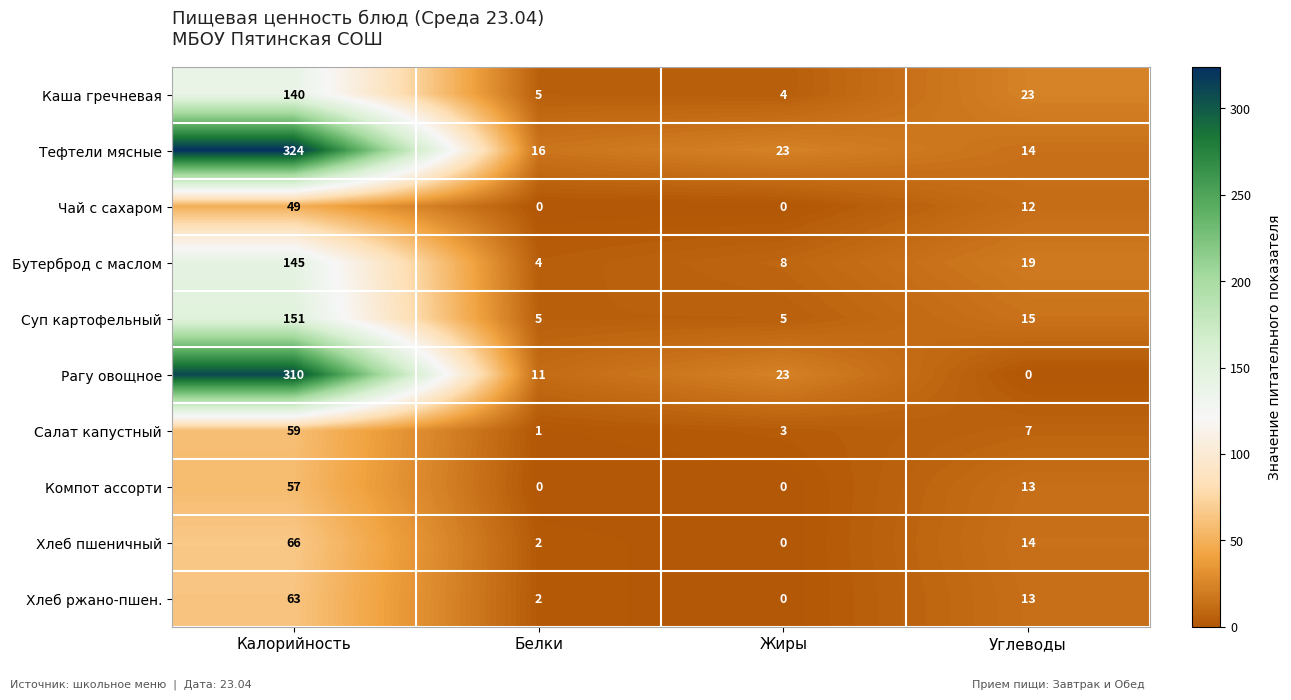

What is the lowest value of the Суп картофельный series?

5